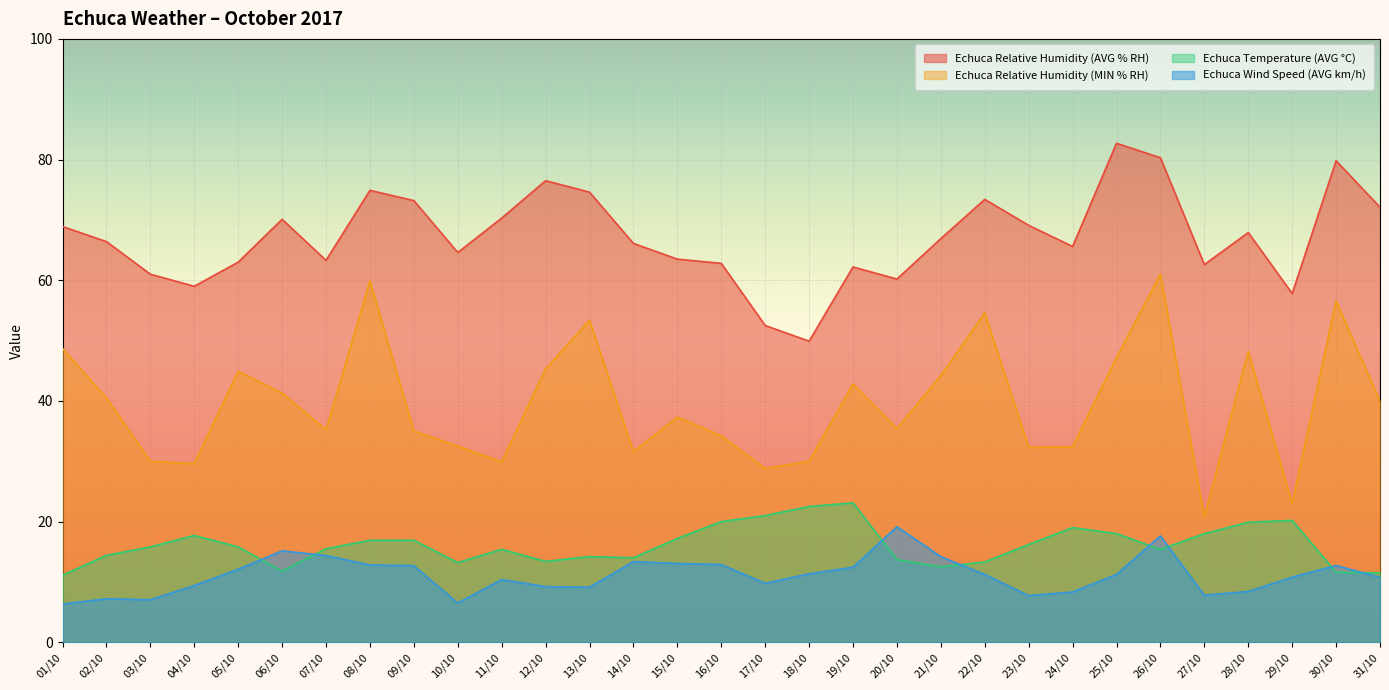

List the series in order of their peak value, lowest first.

Echuca Wind Speed (AVG km/h), Echuca Temperature (AVG °C), Echuca Relative Humidity (MIN % RH), Echuca Relative Humidity (AVG % RH)